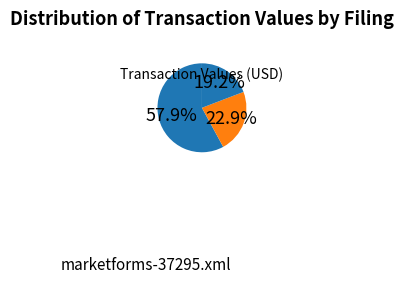

How many segments does this pie chart have?

3